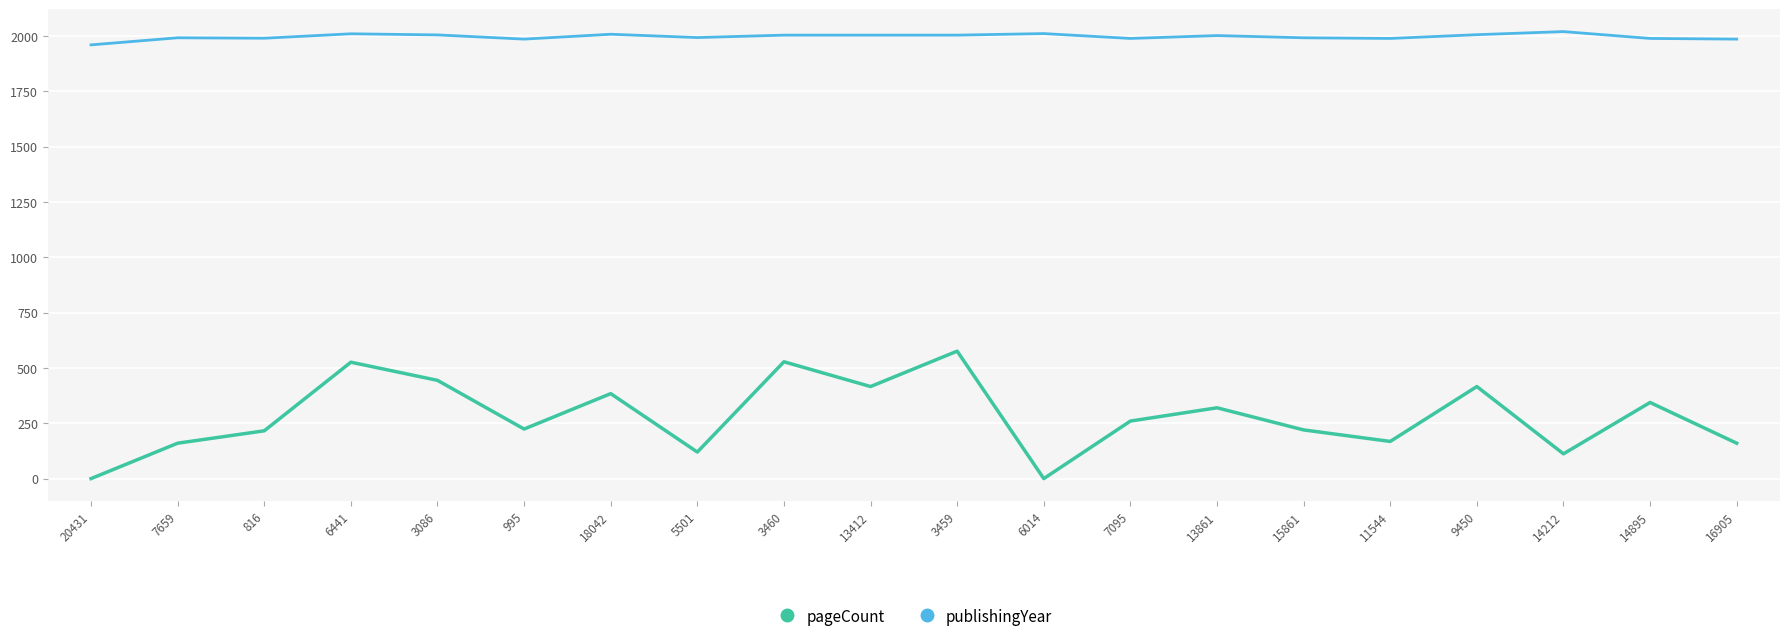

How many lines are shown in the chart?

2